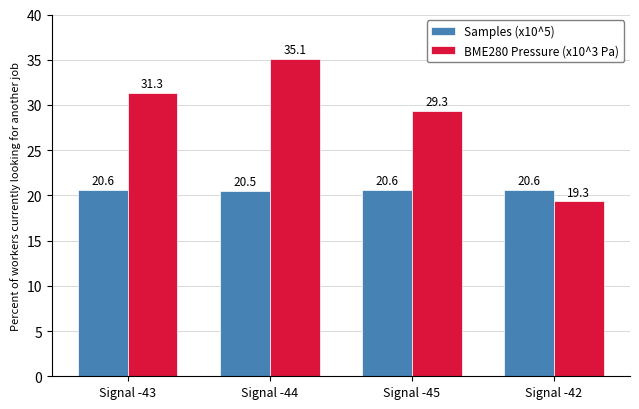

Rank the series by their average value, from highest to lowest.

BME280 Pressure (x10^3 Pa), Samples (x10^5)